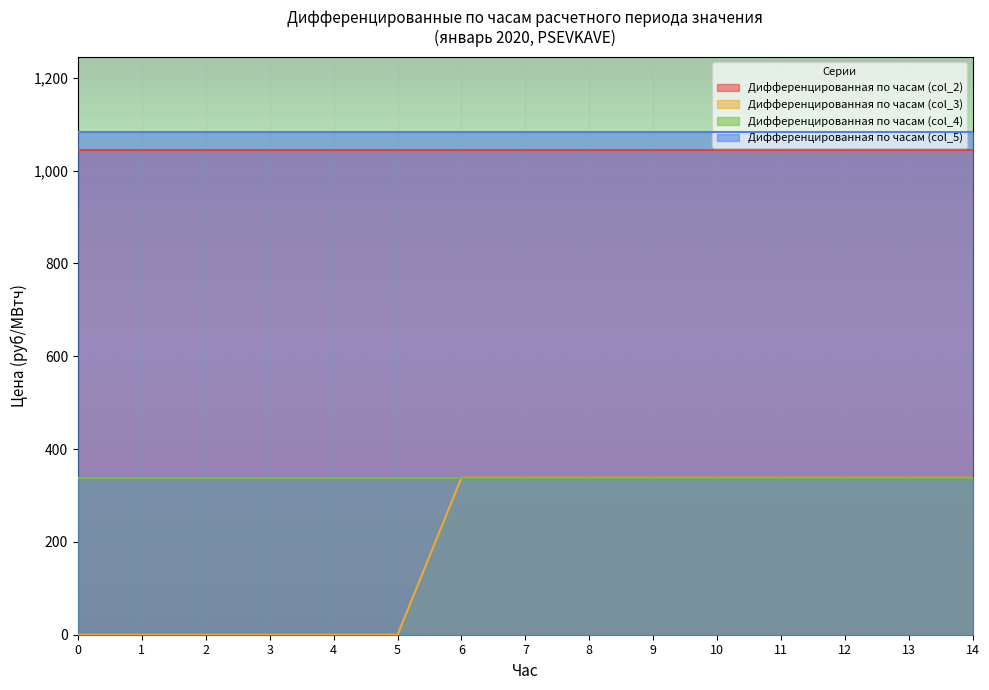

Which series has the widest spread of values?

Дифференцированная по часам (col_3)